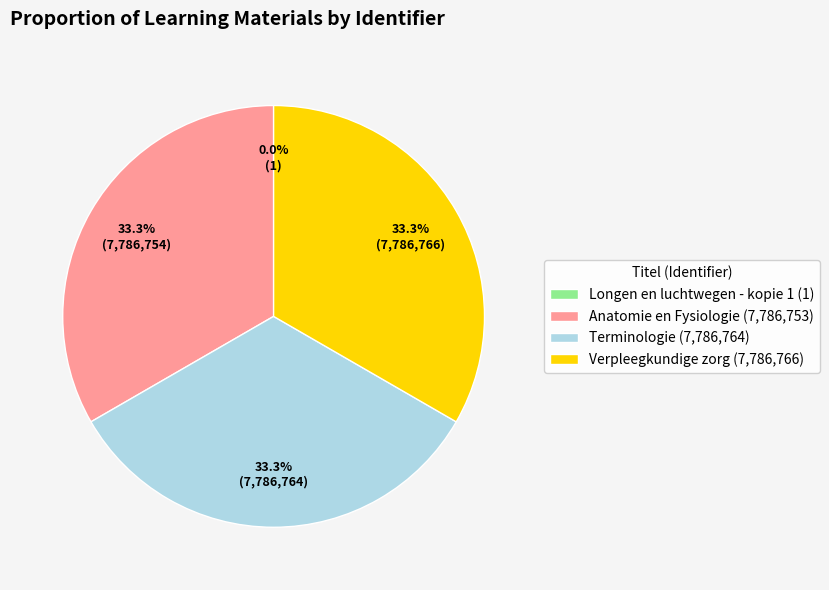

What is the ratio of the value at Verpleegkundige zorg (7,786,766) to the value at Terminologie (7,786,764)?

1.0